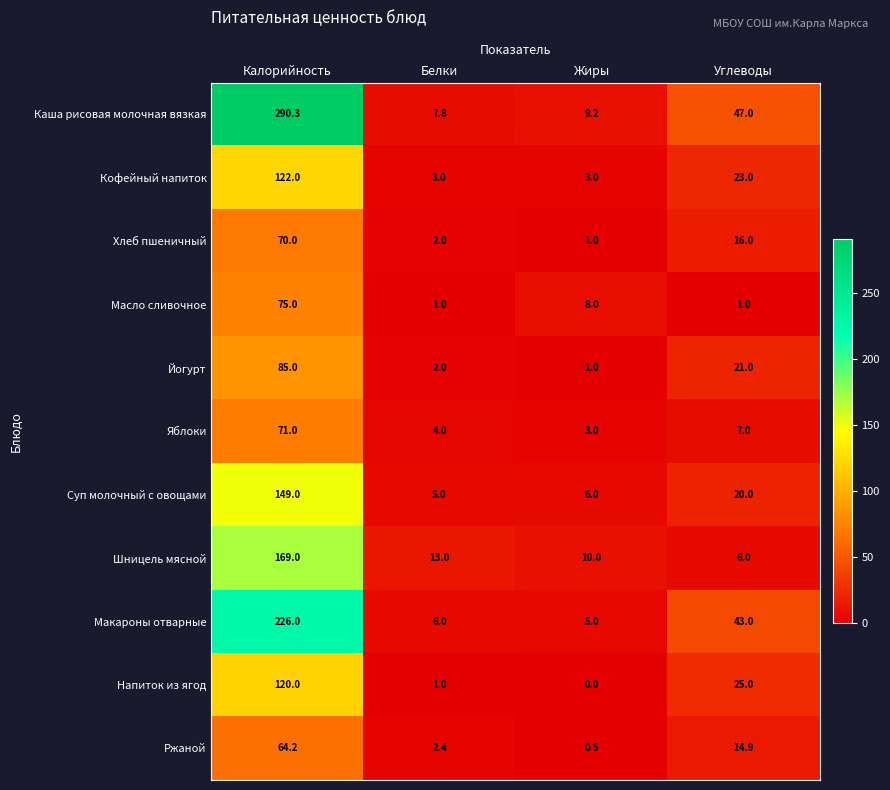

What is the difference between the maximum and minimum values in the Каша рисовая молочная вязкая series?

282.5